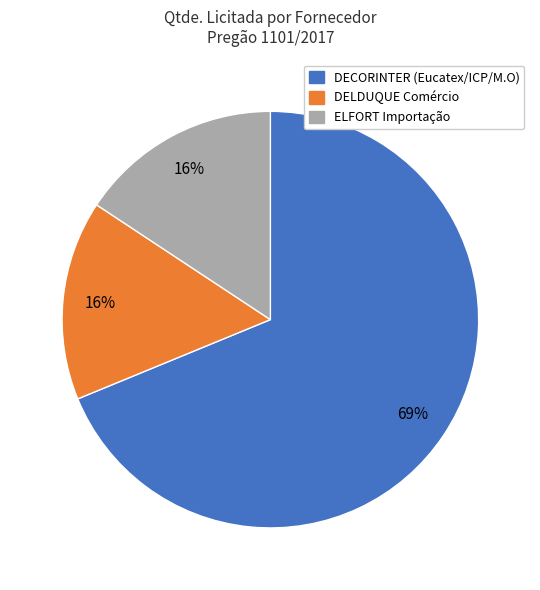

Does any single category account for the majority?

Yes